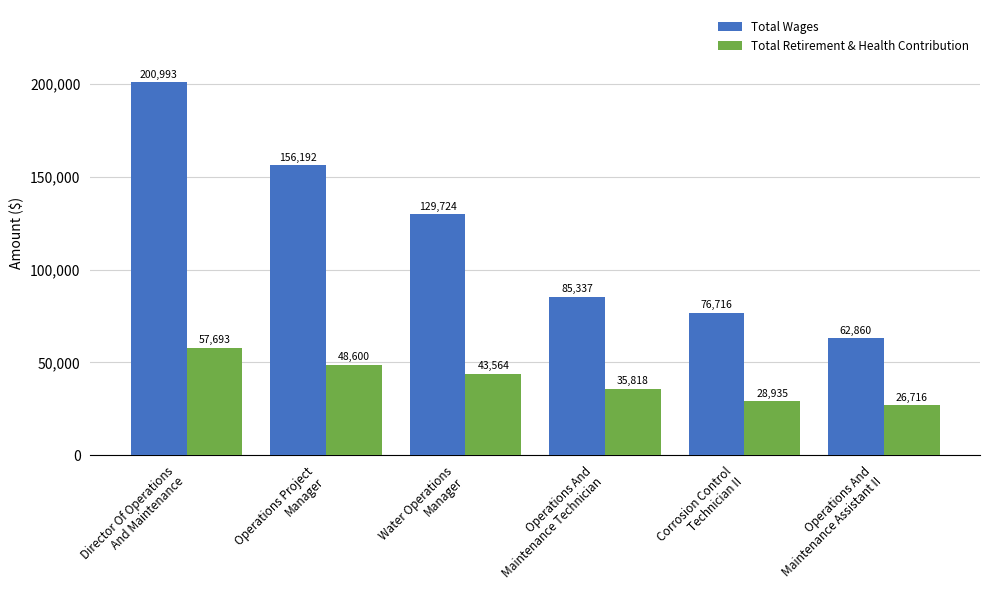

What value does the Total Retirement & Health Contribution series have at Corrosion Control
Technician II, to the nearest 50?

28950